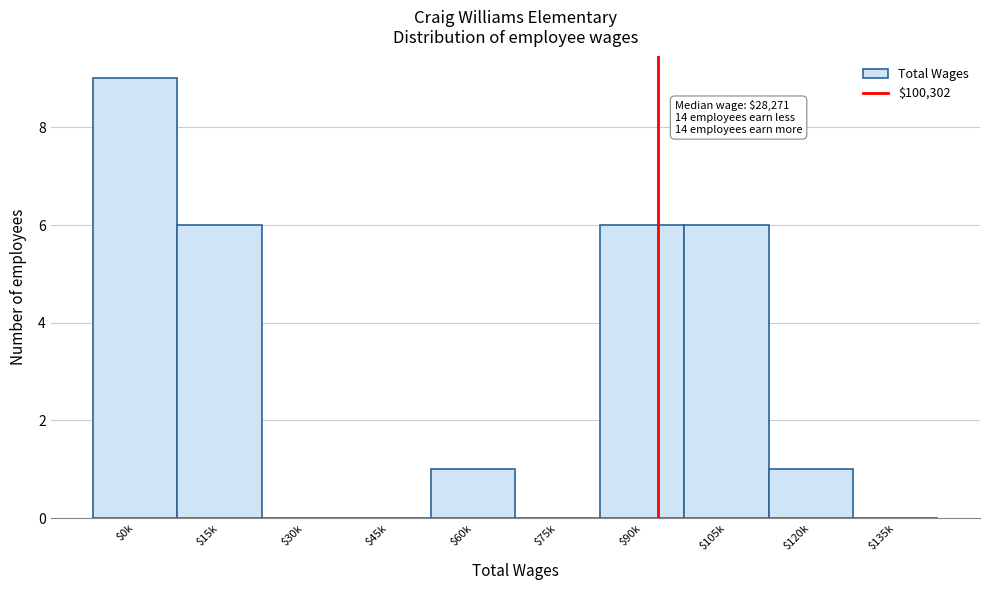

The value at $45k is 0. True or false?

True